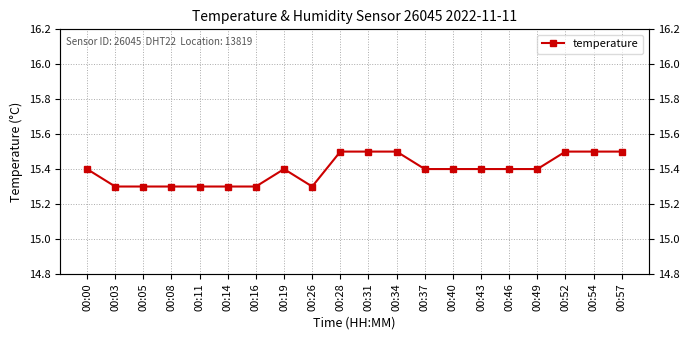

What is the difference between the maximum and minimum values?

0.2